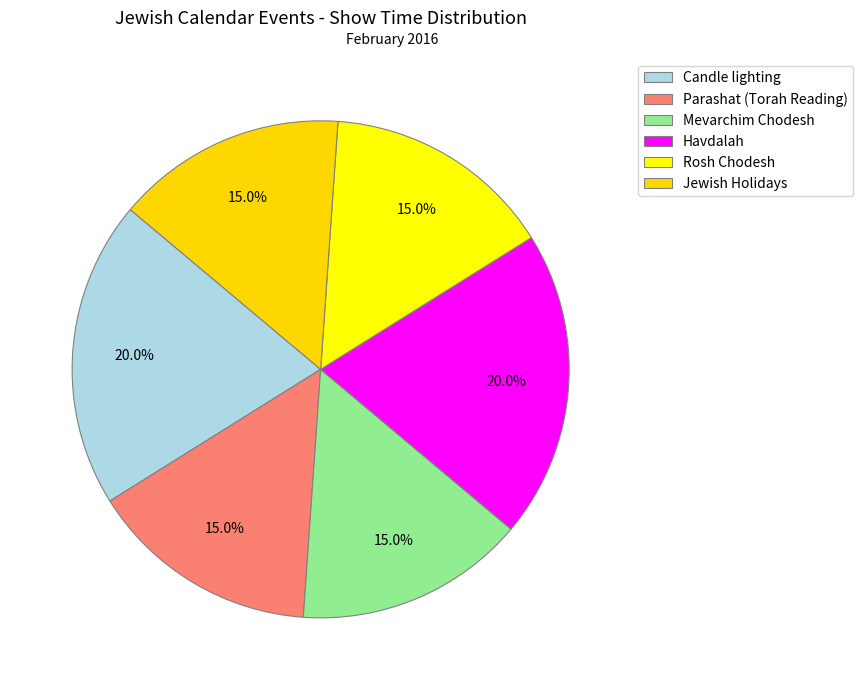

What percentage do Havdalah and Rosh Chodesh together represent?

35.0%